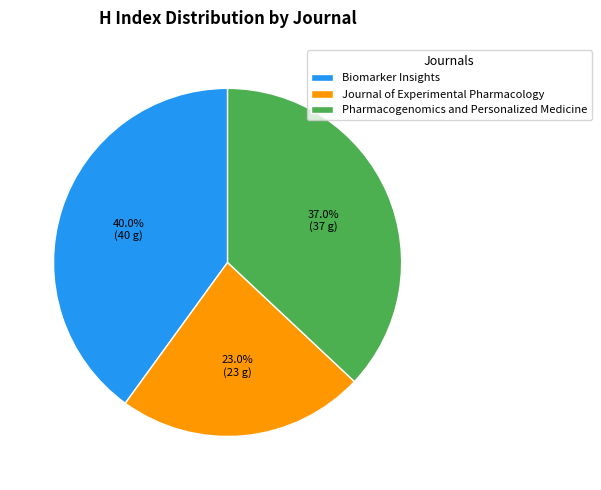

Do Pharmacogenomics and Personalized Medicine and Journal of Experimental Pharmacology together represent more than half of the pie?

Yes